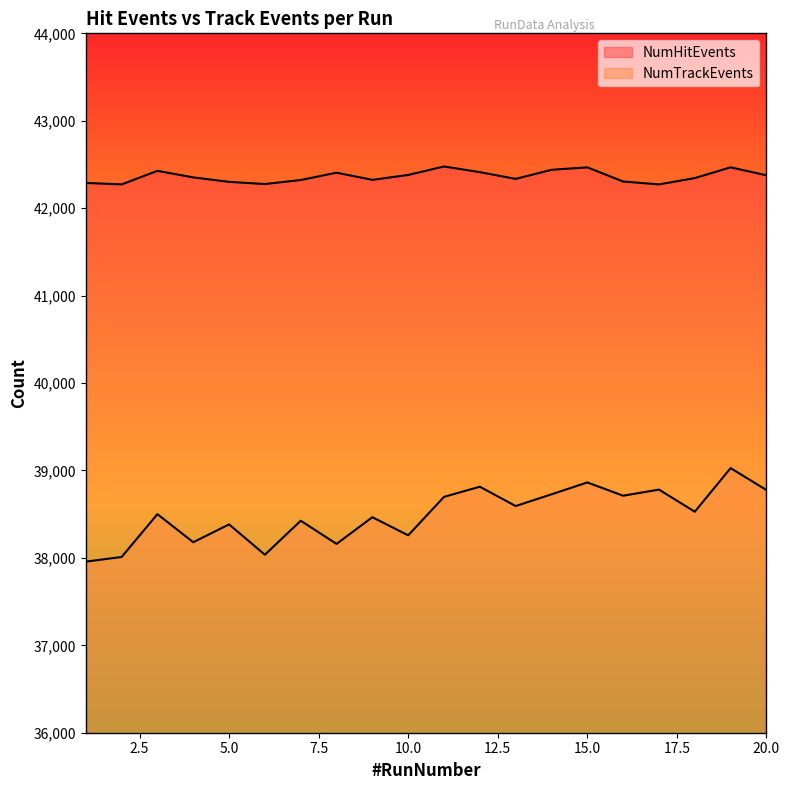

Which series has the largest range (max minus min)?

NumTrackEvents